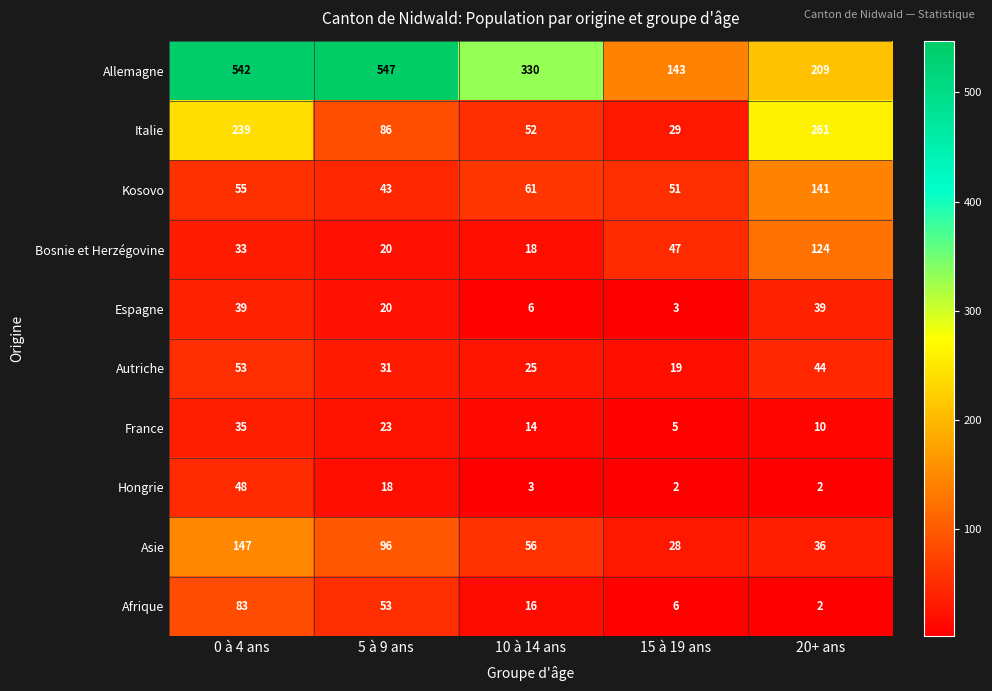

What is the lowest value of the Bosnie et Herzégovine series?

18